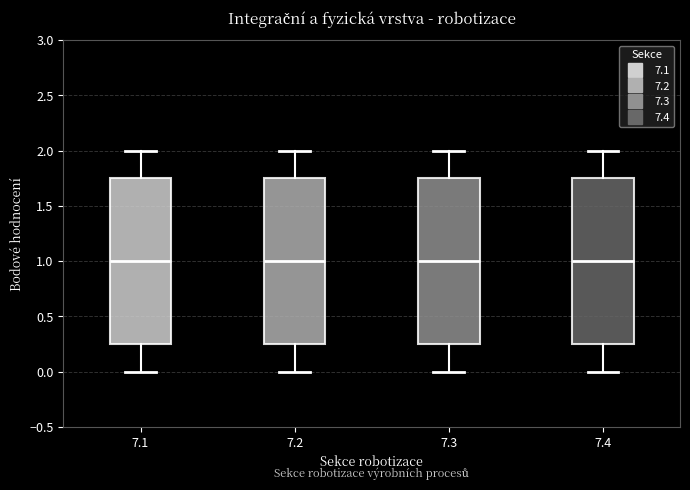

Where is the upper edge of the box at x = 7.3 on the y-axis? The values are not printed on the chart, so give them approximately, as read against the axis.

1.75